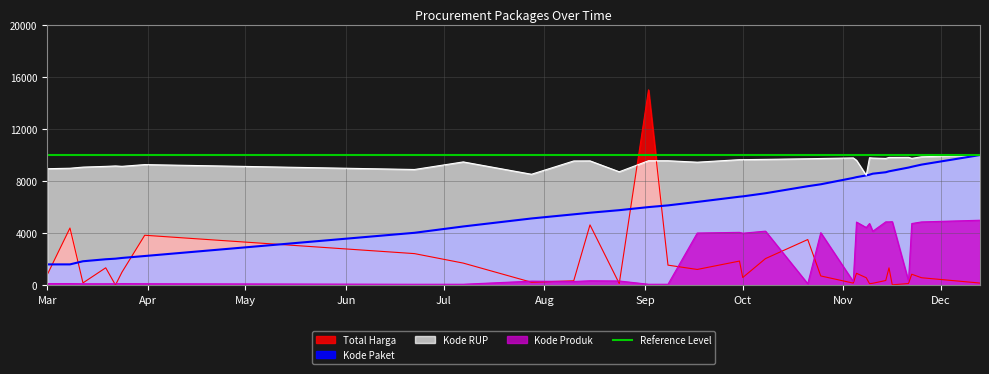

What position from the left is 2022-03-19?

4